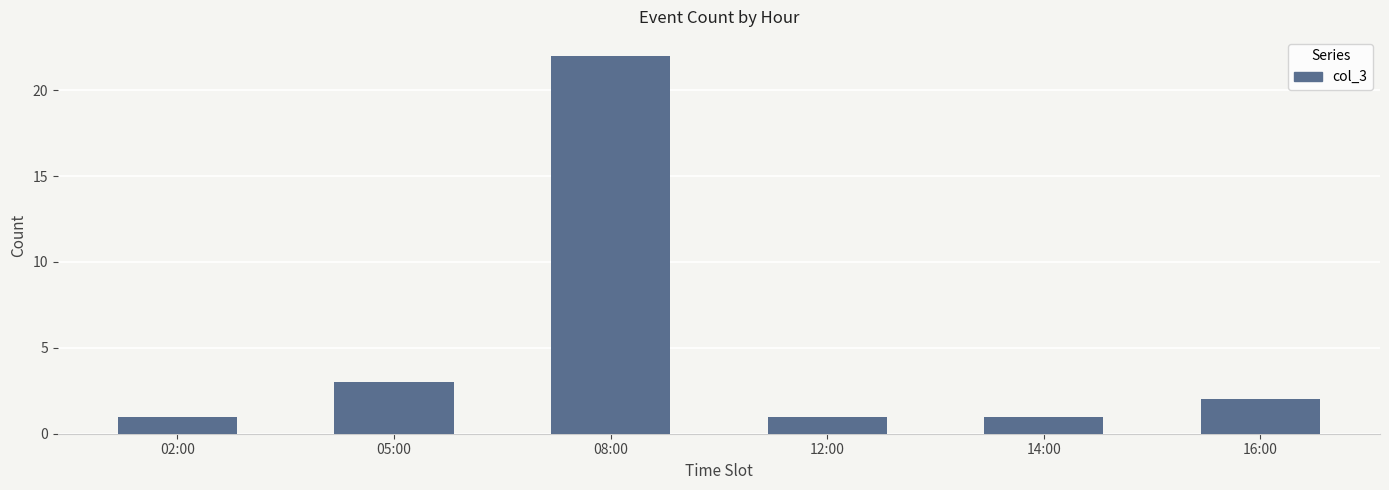

What is the maximum value shown in the chart?

22